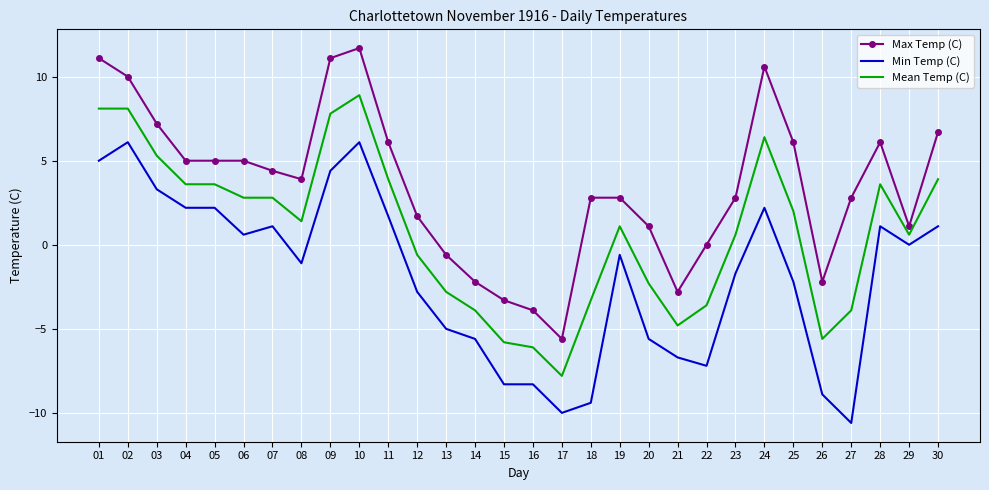

True or false: Max Temp (C) and Min Temp (C) intersect in this chart.

False